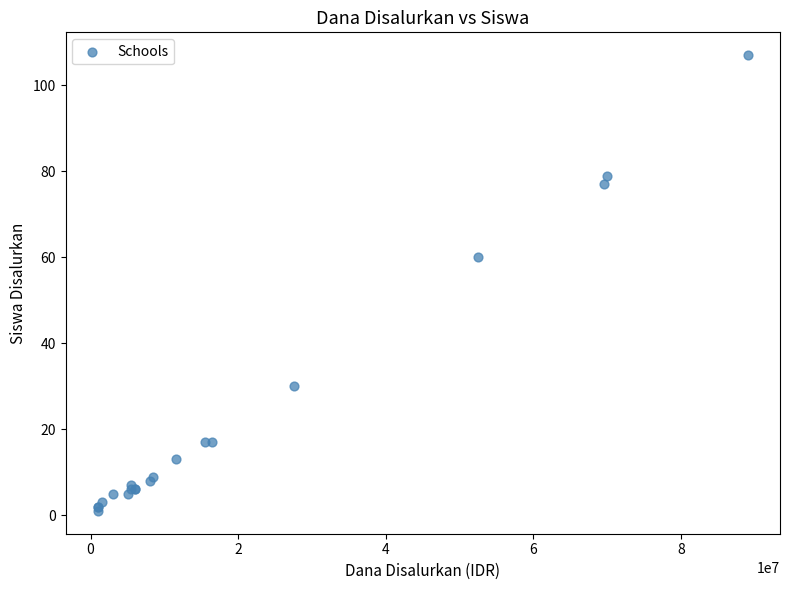

What Y value in the scatter plot is closest to 54?

60